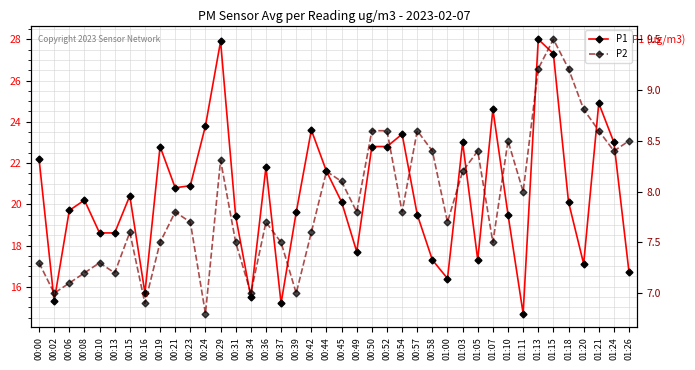

At which category is the sum across all series the highest?

01:13